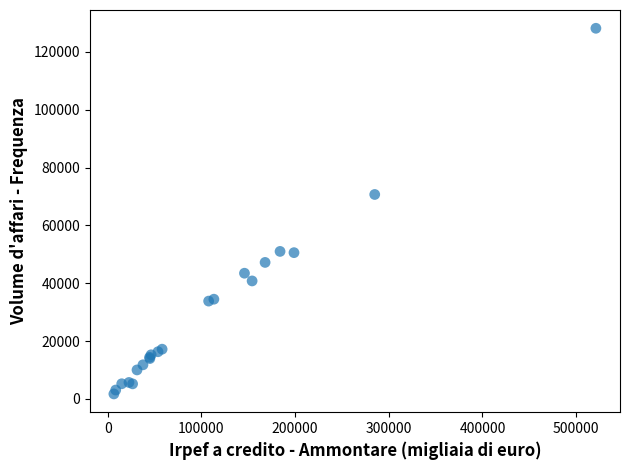

What Y value in the scatter plot is closest to 64949?

70700